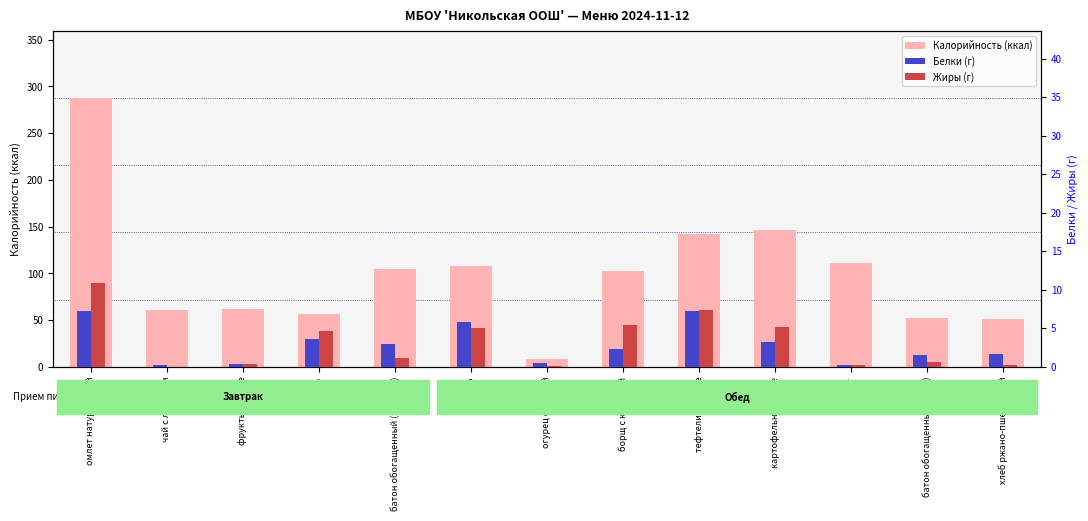

Between батон обогащенный (завтрак) and картофельное пюре, which is larger?

картофельное пюре